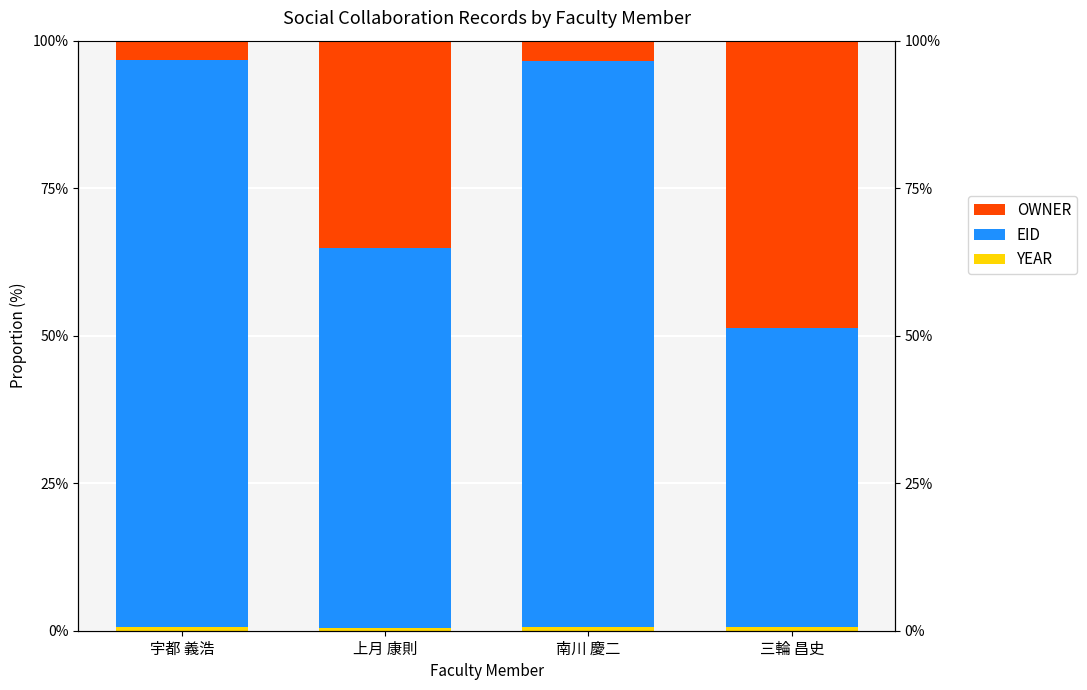

What is the total value across all series at 上月 康則?

100.0